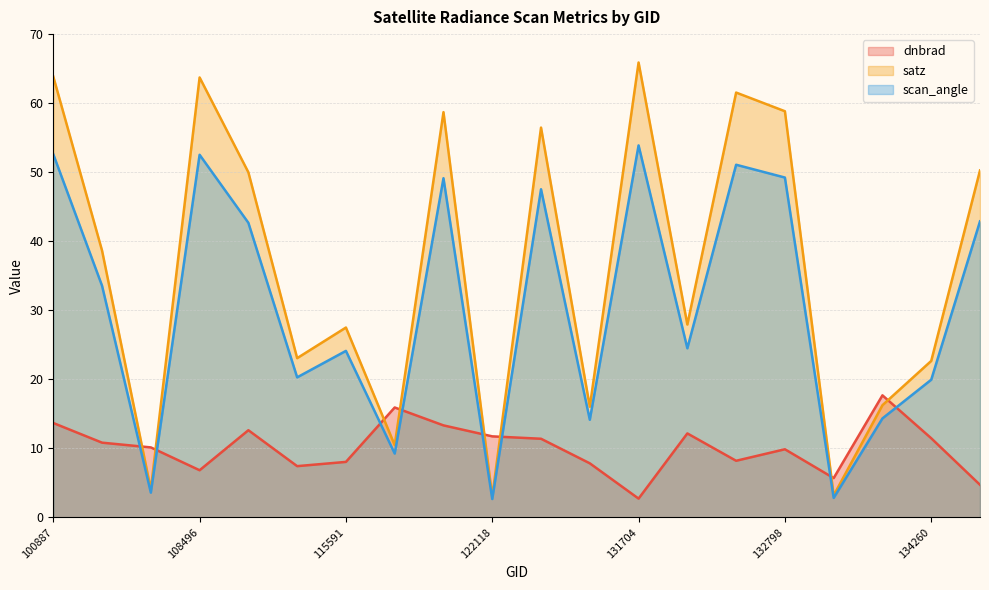

Rank the series at 115113 from lowest to highest value.

dnbrad, scan_angle, satz